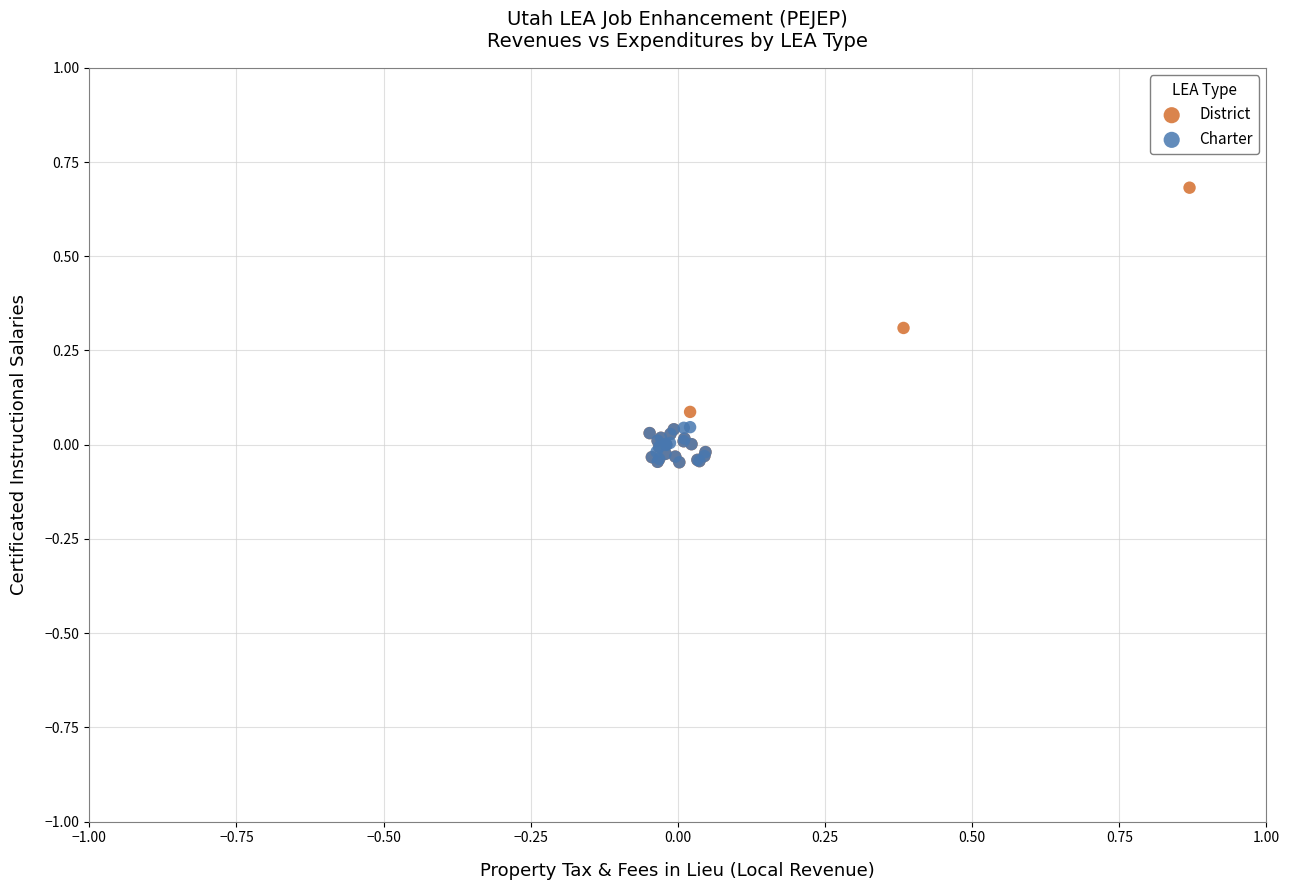

Which series has the largest Y range (max minus min)?

District